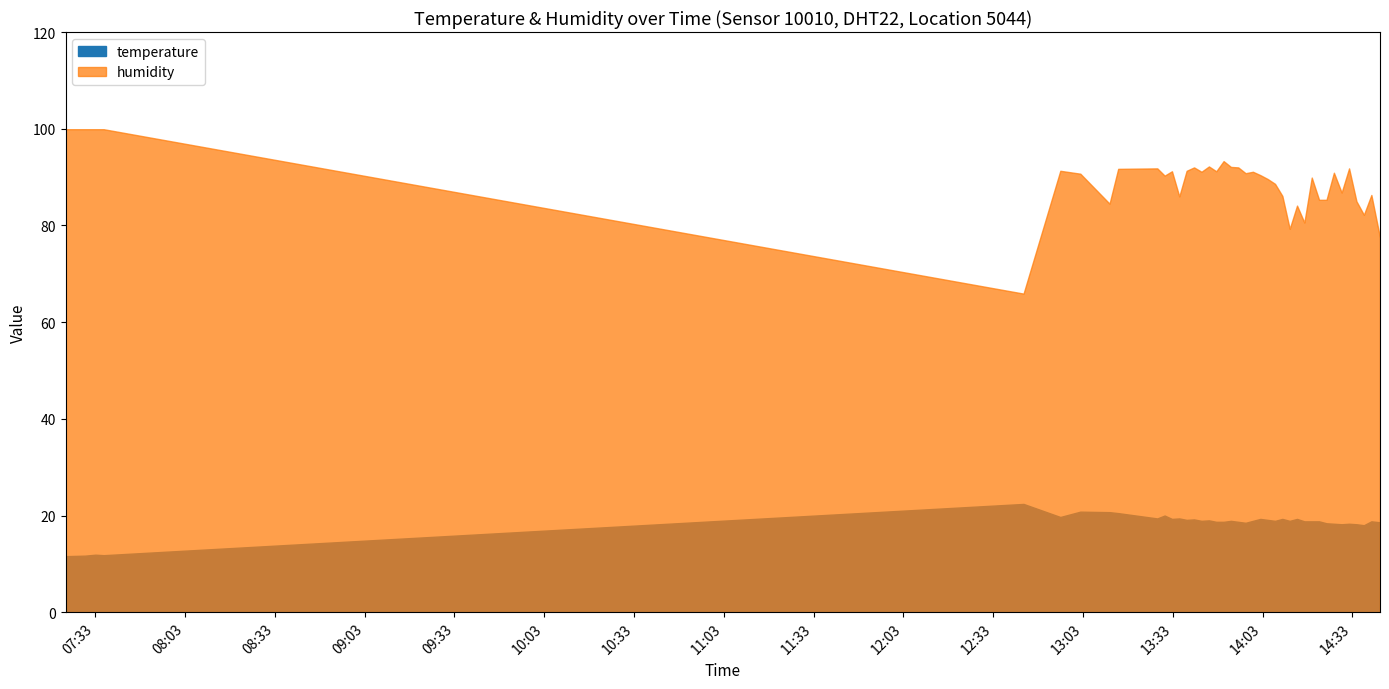

What is the average value of the temperature series?

18.4